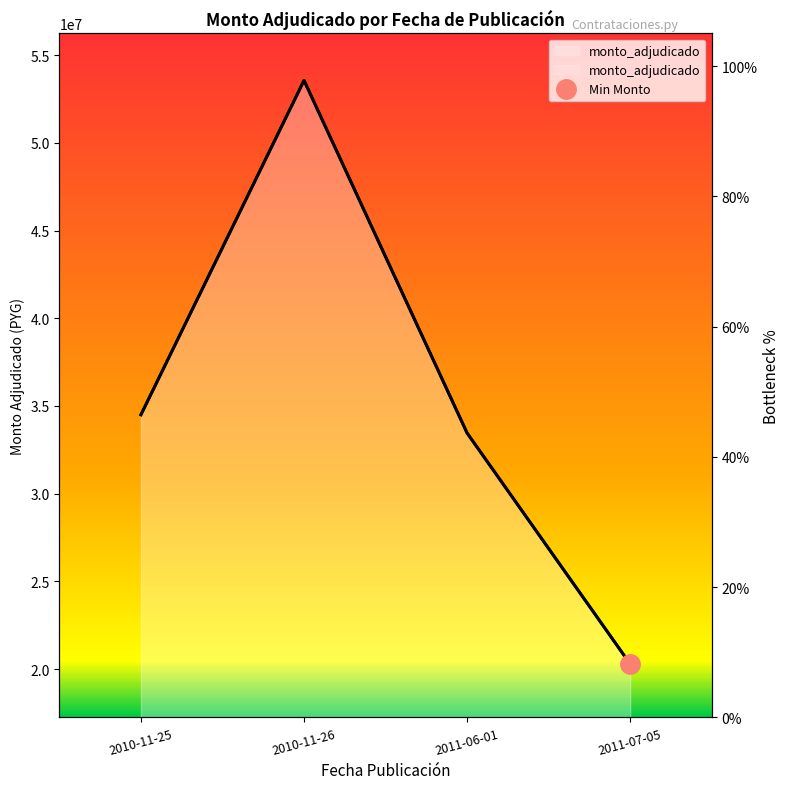

True or false: the data has more than 0 interior local peaks.

True